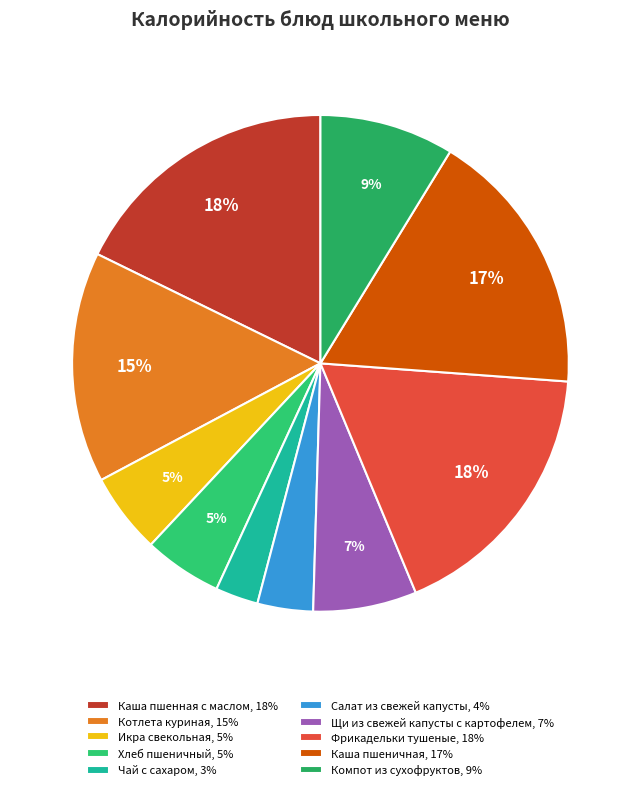

Does Хлеб пшеничный account for over 50% of the chart?

No